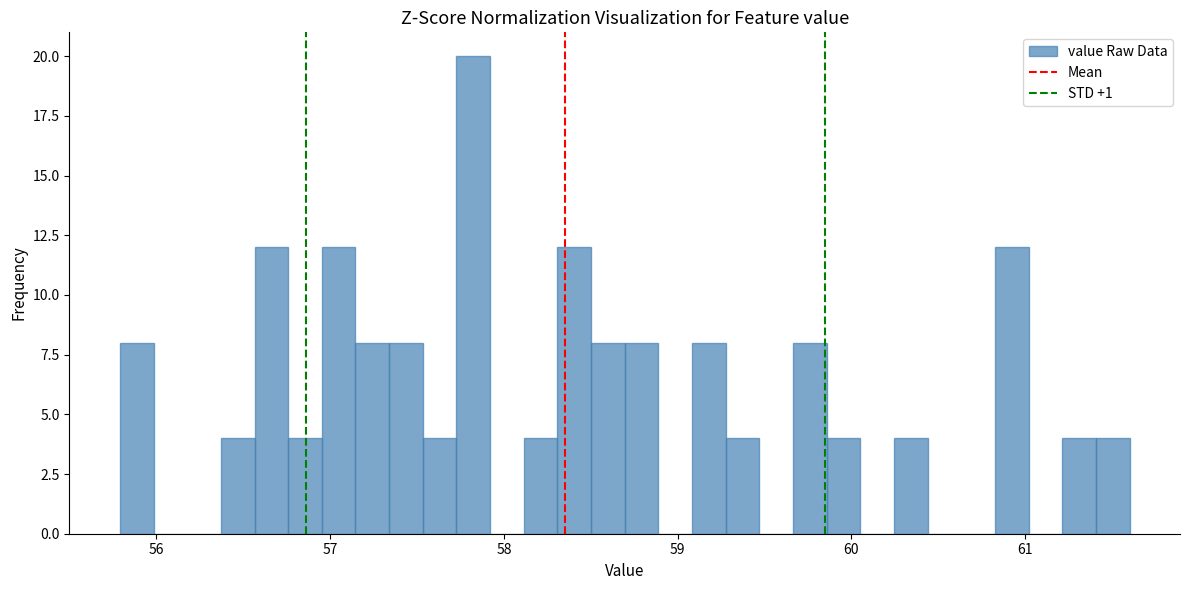

Read against the x-axis, roughly where is the centre of the tallest bar?

57.8